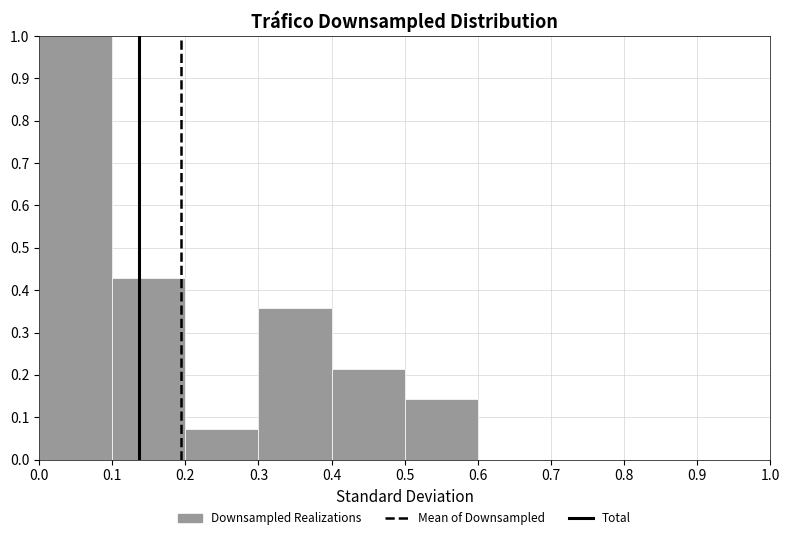

What is the height of the bar covering 0.0 to 0.1 on the x-axis? The values are not printed on the chart, so give them approximately, as read against the axis.

1.00